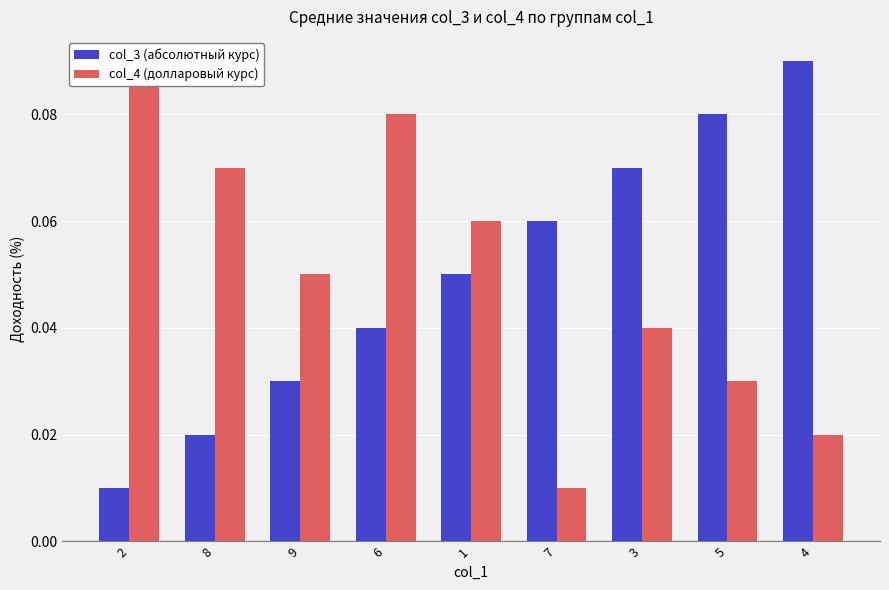

What is the label of the 4th bar from the left?

6